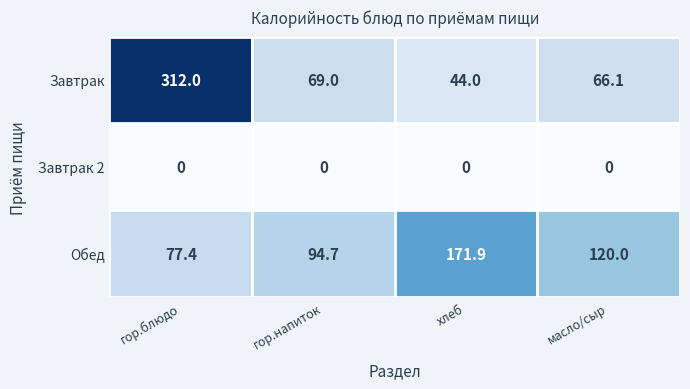

What is the maximum value shown in the chart?

312.0